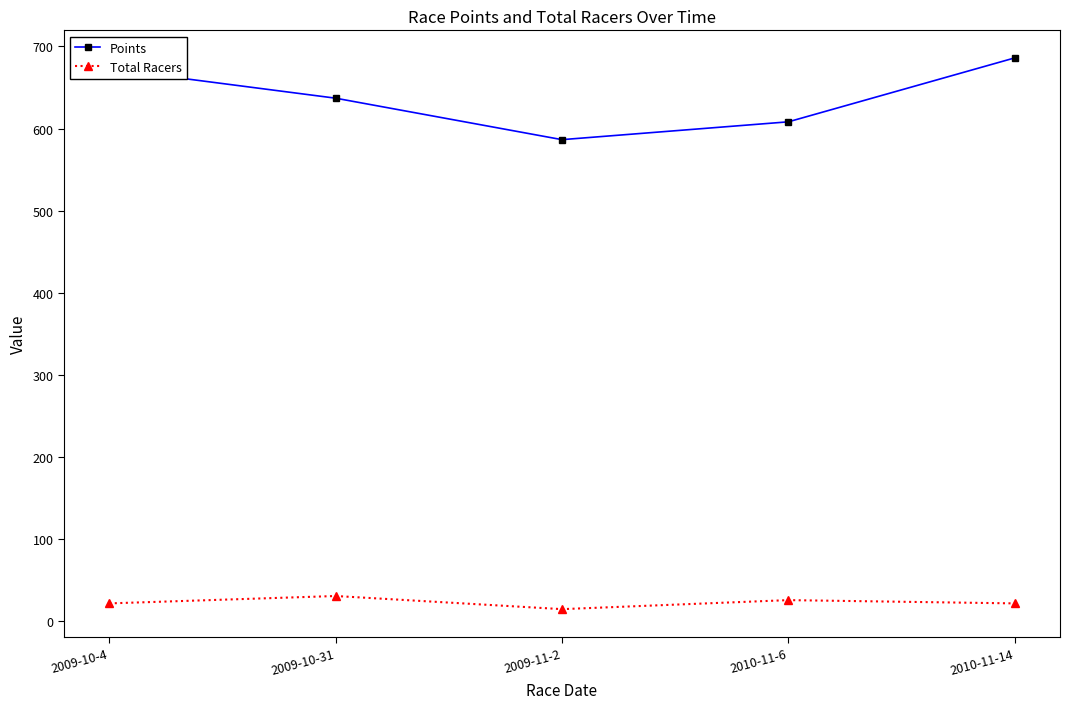

Reading right to left, list all the values displayed in this chart.

Points: 686.0	608.2	586.5	637.0	672.7
Total Racers: 22.0	26.0	15.0	31.0	22.0